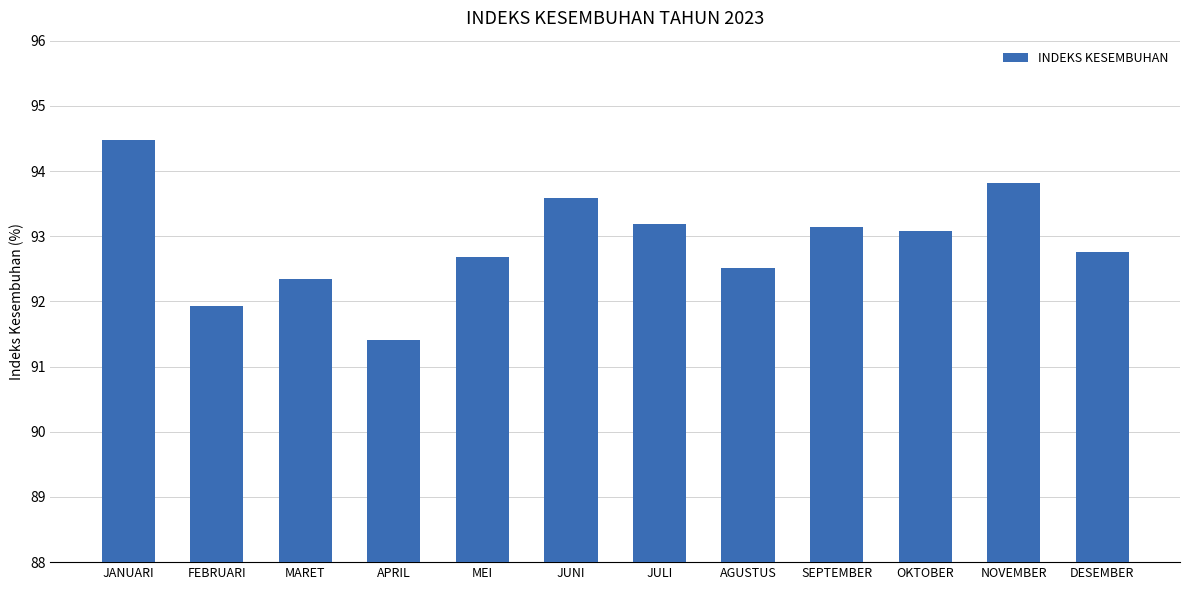

Count the number of values greater than 93.

6